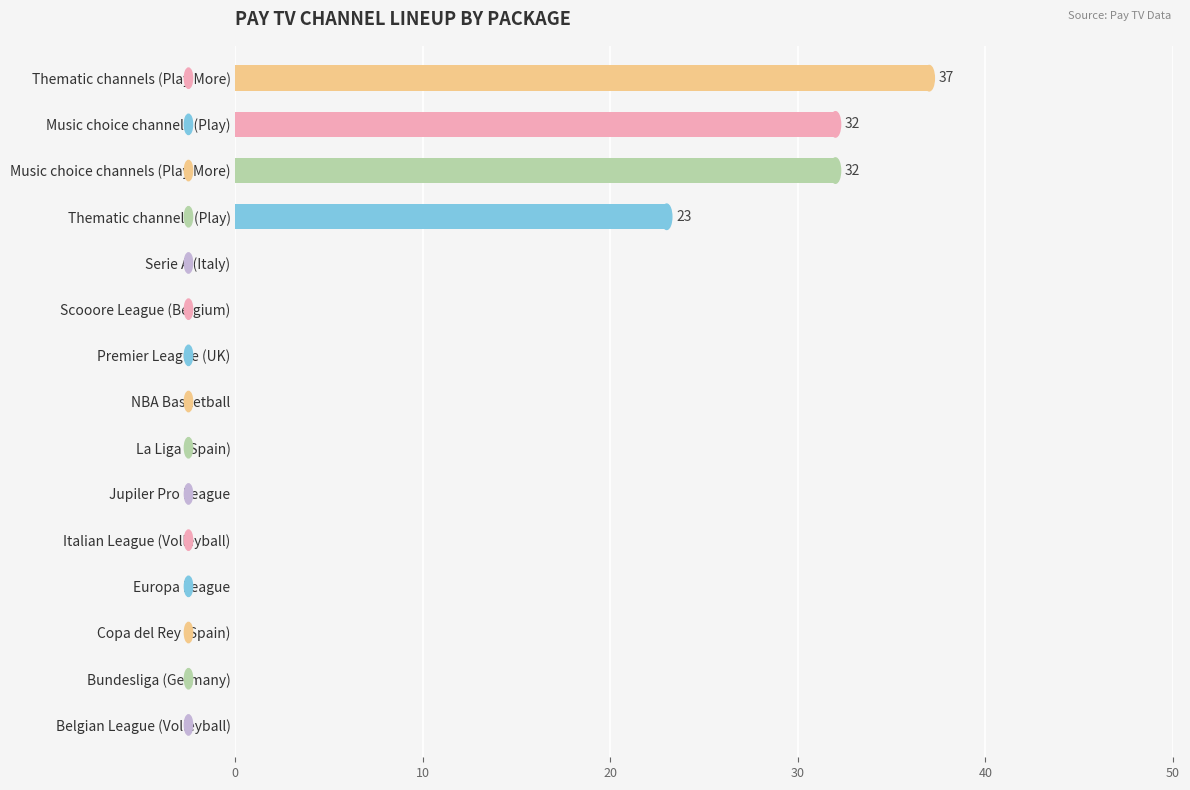

What is the maximum value shown in the chart?

37